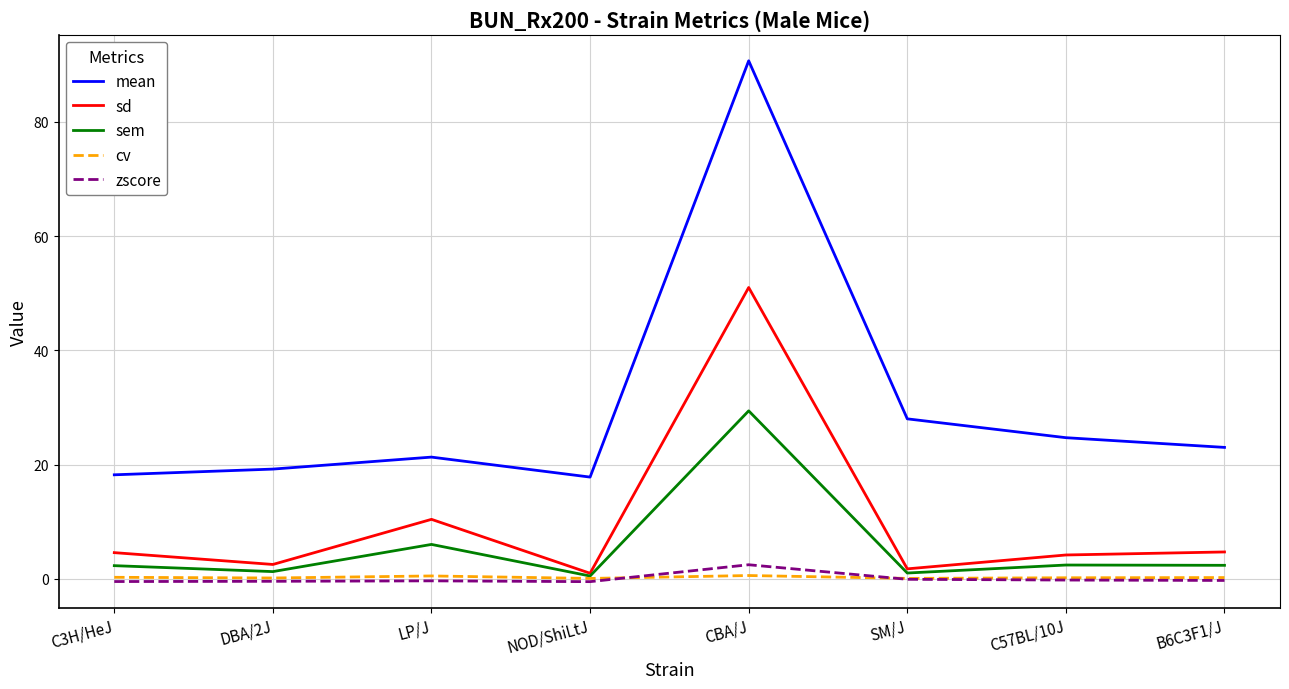

True or false: sd and zscore intersect in this chart.

False